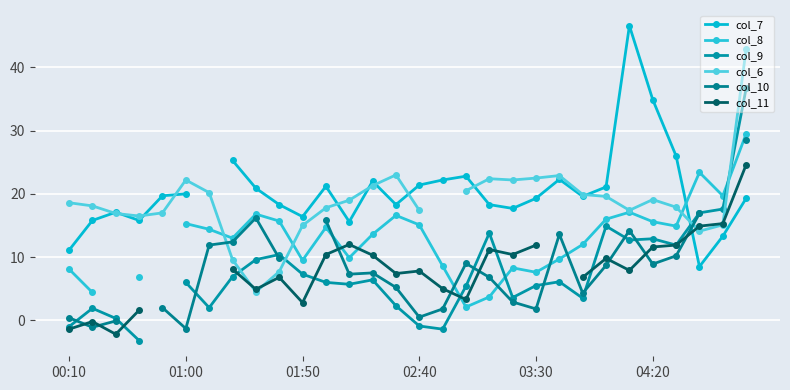

In col_6, how many points are higher than both neighbors (excluding endpoints)?

5